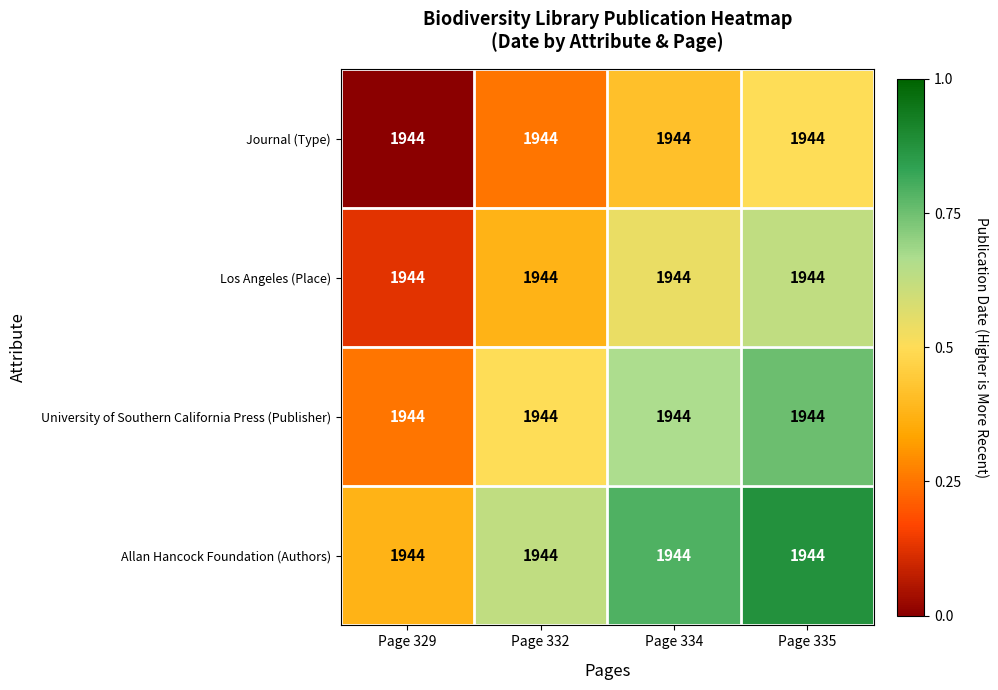

Reading left to right, extract all data points from this chart.

Journal (Type): Page 329=1944.0	Page 332=1944.0	Page 334=1944.0	Page 335=1944.0
Los Angeles (Place): Page 329=1944.0	Page 332=1944.0	Page 334=1944.0	Page 335=1944.0
University of Southern California Press (Publisher): Page 329=1944.0	Page 332=1944.0	Page 334=1944.0	Page 335=1944.0
Allan Hancock Foundation (Authors): Page 329=1944.0	Page 332=1944.0	Page 334=1944.0	Page 335=1944.0